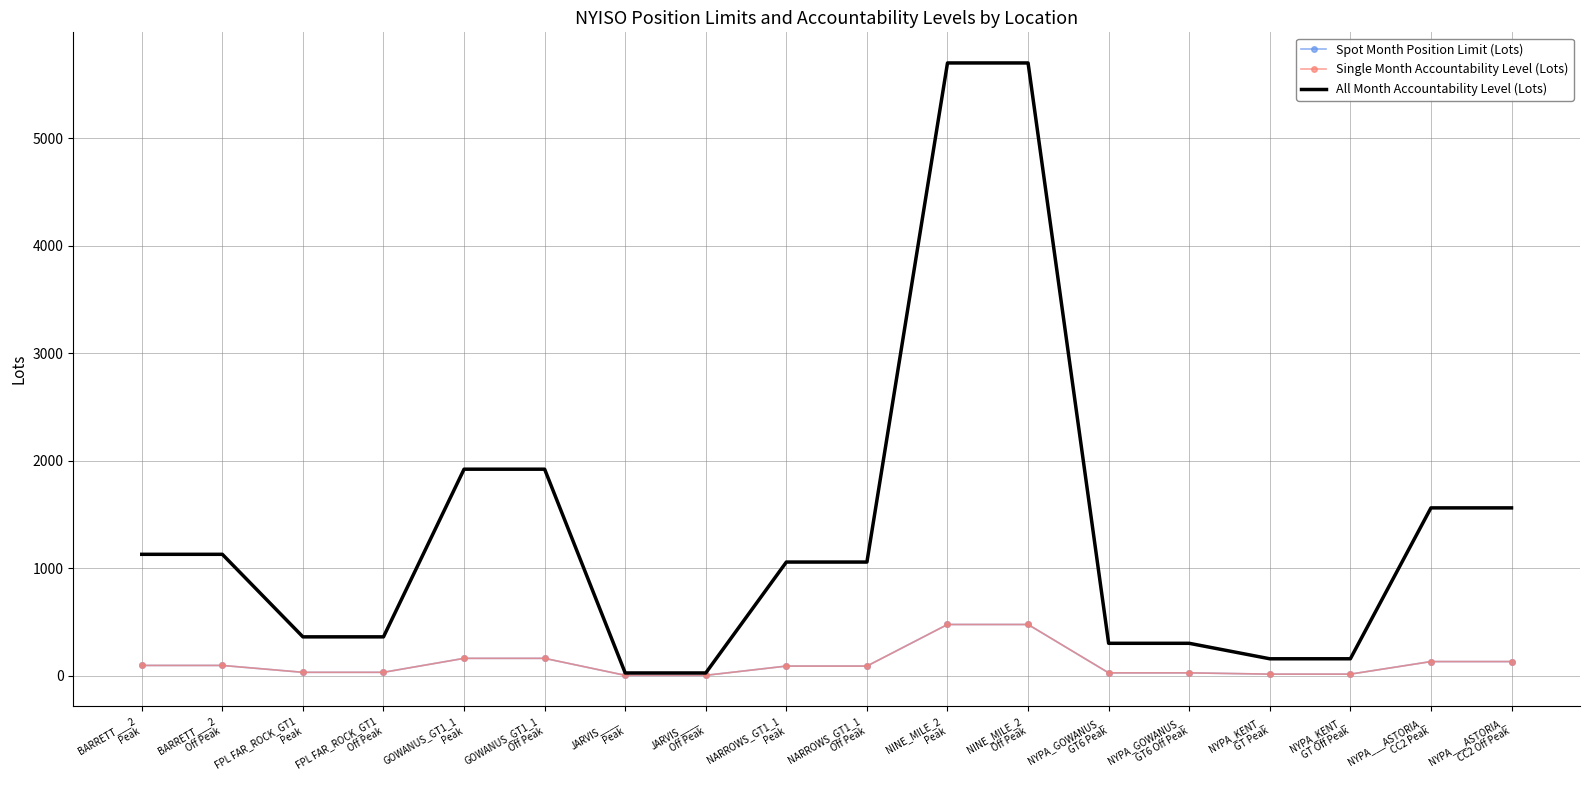

At which label does All Month Accountability Level (Lots) first exceed 1056?

BARRETT___2
Peak